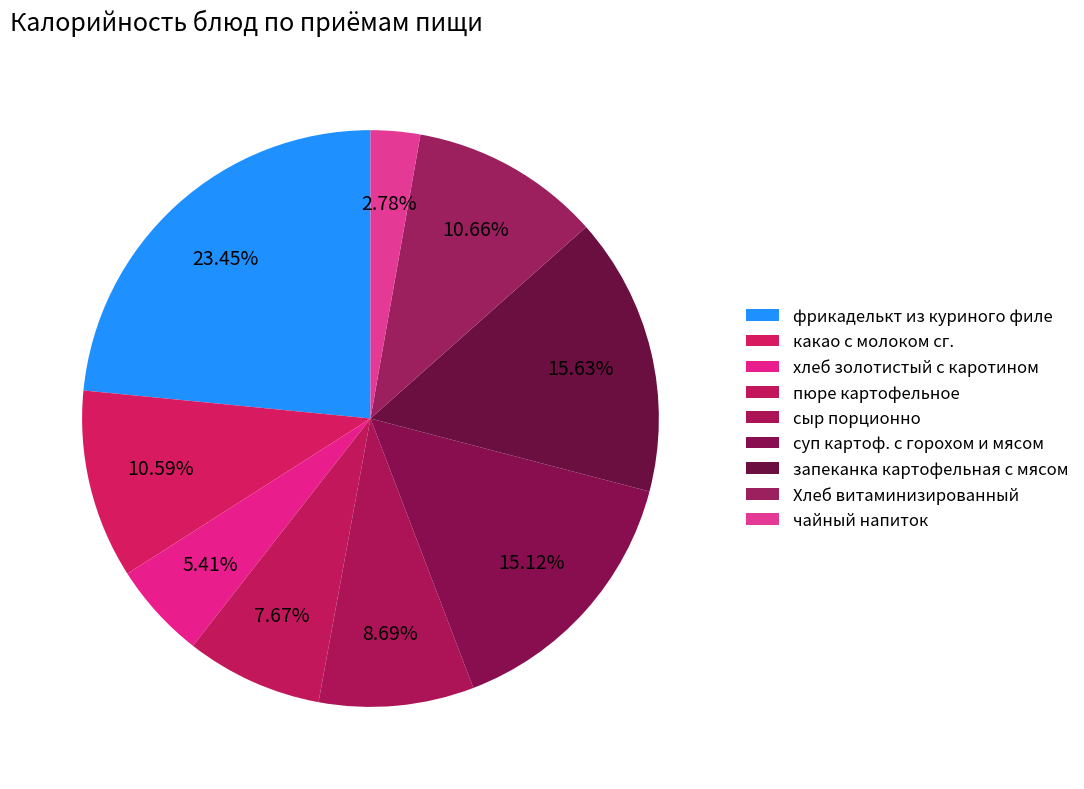

Rank the categories by value from highest to lowest.

фрикаделькт из куриного филе, запеканка картофельная с мясом, суп картоф. с горохом и мясом, Хлеб витаминизированный, какао с молоком сг., сыр порционно, пюре картофельное, хлеб золотистый с каротином, чайный напиток